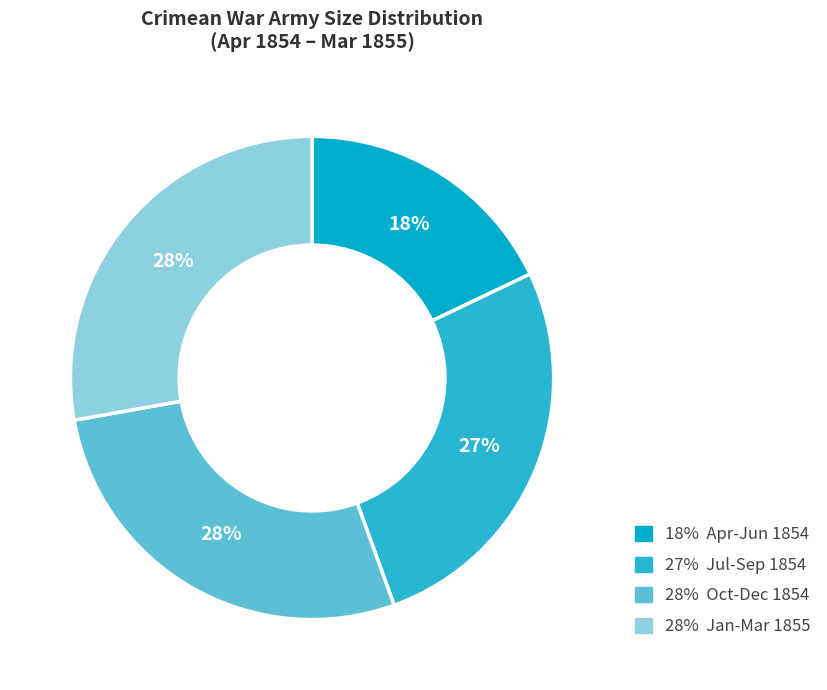

Is there a majority slice in this chart?

No